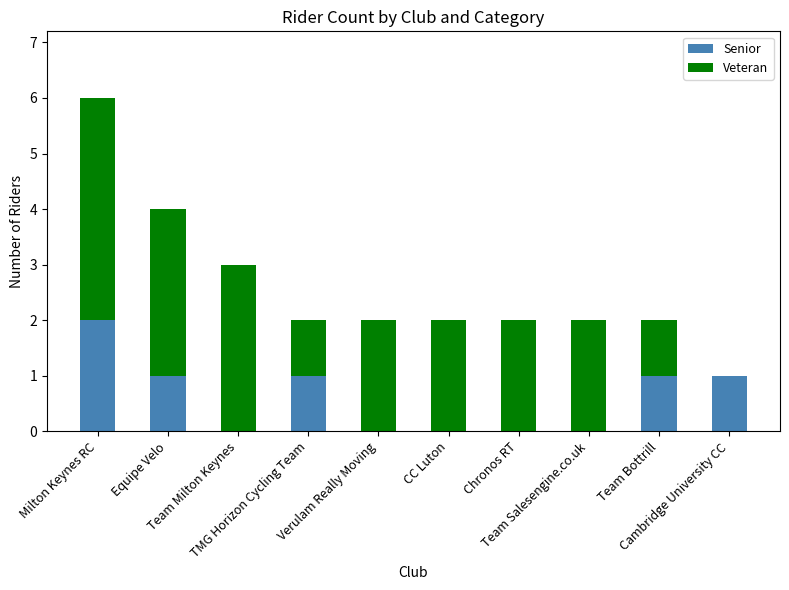

How many categories are shown in the chart?

10